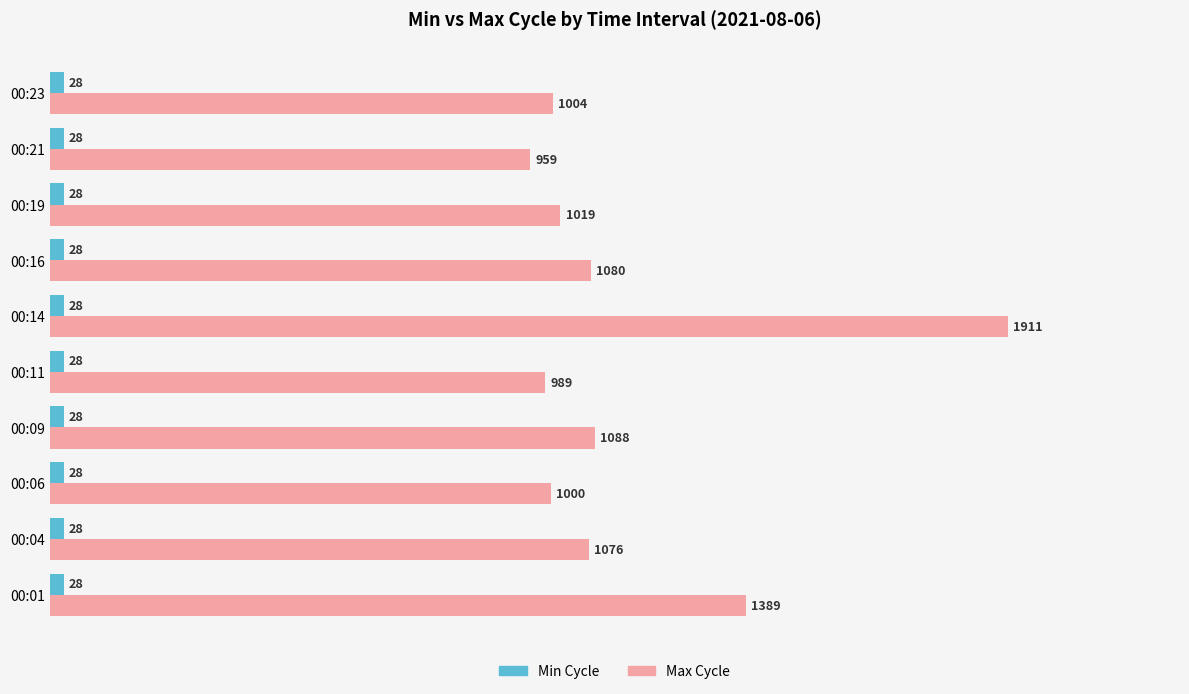

What are all the series names shown in the legend?

Min Cycle, Max Cycle